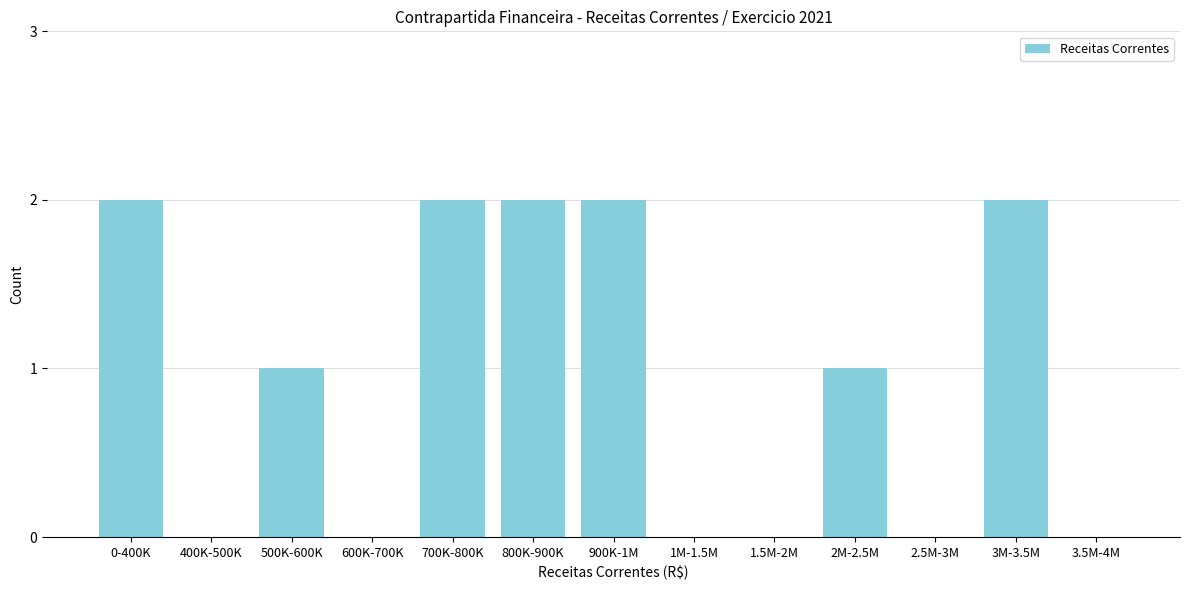

Reading left to right, transcribe all the data shown in this chart.

0-400K=2	400K-500K=0	500K-600K=1	600K-700K=0	700K-800K=2	800K-900K=2	900K-1M=2	1M-1.5M=0	1.5M-2M=0	2M-2.5M=1	2.5M-3M=0	3M-3.5M=2	3.5M-4M=0